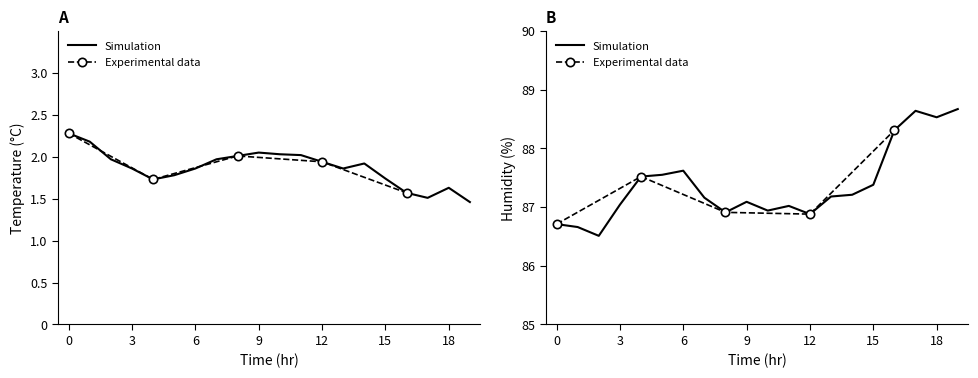

At how many categories does at least one series exceed 6?

20